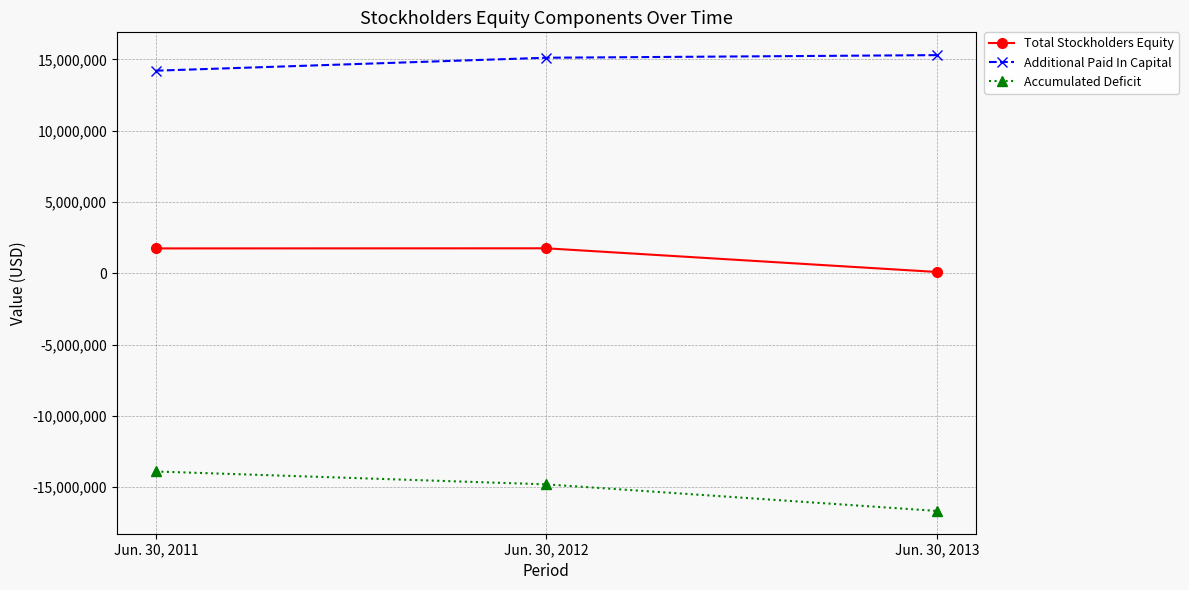

At which label does Accumulated Deficit reach its minimum?

Jun. 30, 2013